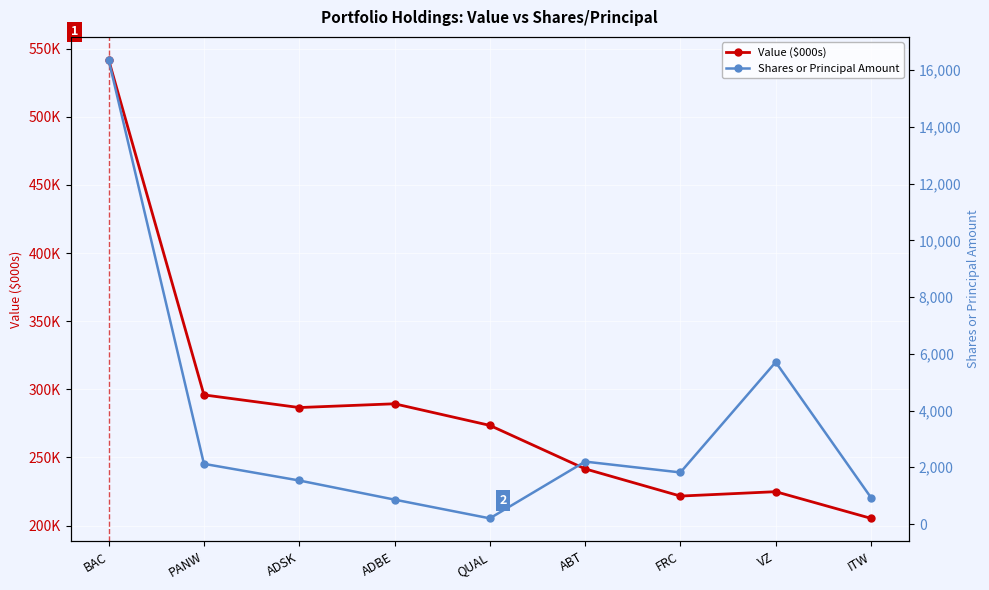

What is the minimum value for Shares or Principal Amount?

200